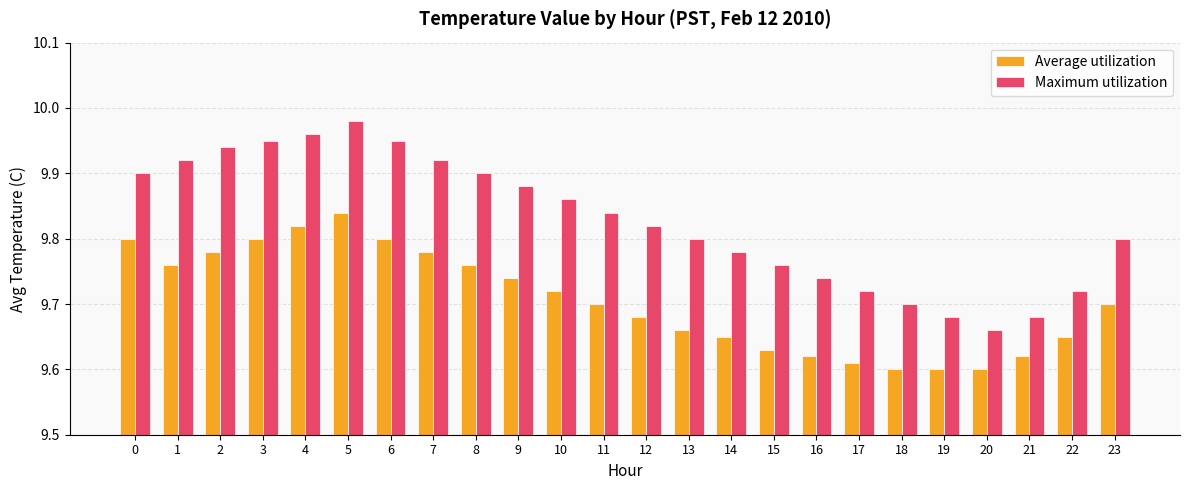

How many Average utilization values are between 9 and 10?

24